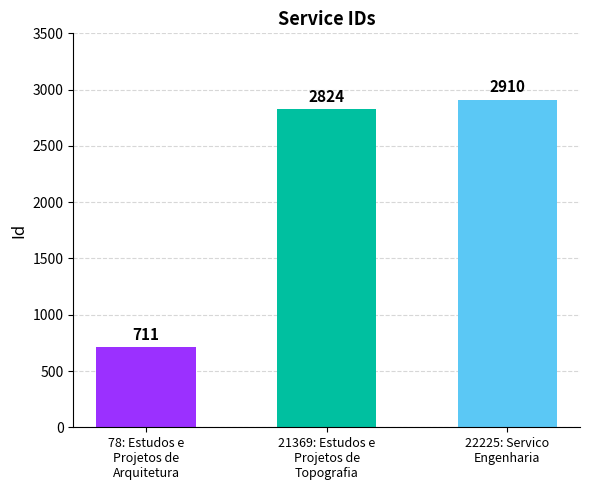

What is the ratio of the value at 21369: Estudos e
Projetos de
Topografia to the value at 78: Estudos e
Projetos de
Arquitetura?

4.0